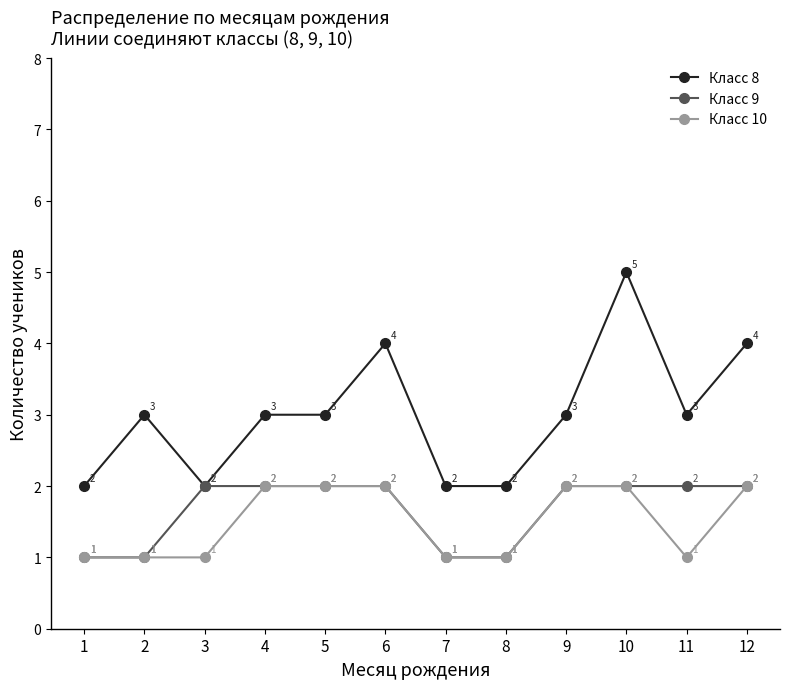

At which category is the sum across all series the highest?

10